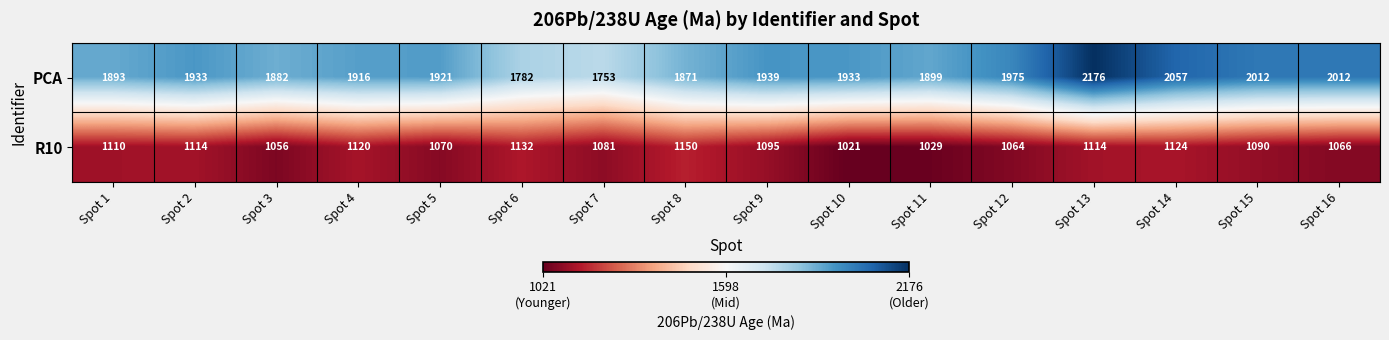

What is the average value of the PCA series?

1935